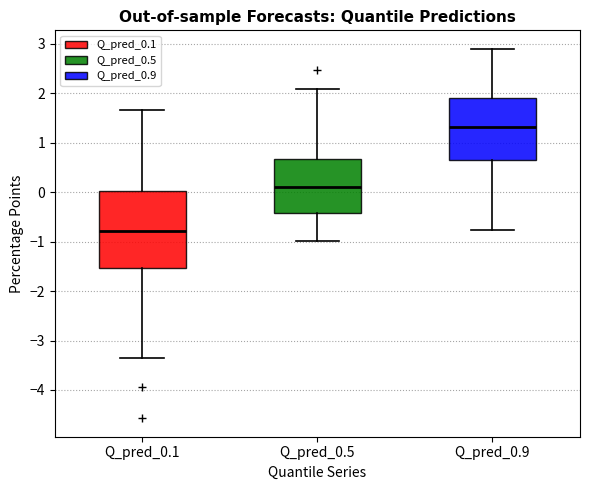

Reading left to right, read every box against the y-axis: the position of its median line, the range the box covers, and the ends of its whiskers. The values are not printed on the chart, so give them approximately, as read against the axis.

Q_pred_0.1: median -0.8, box -1.5 to 0.0, whiskers -3.4 to 1.7
Q_pred_0.5: median 0.1, box -0.4 to 0.7, whiskers -1.0 to 2.1
Q_pred_0.9: median 1.3, box 0.7 to 1.9, whiskers -0.8 to 2.9